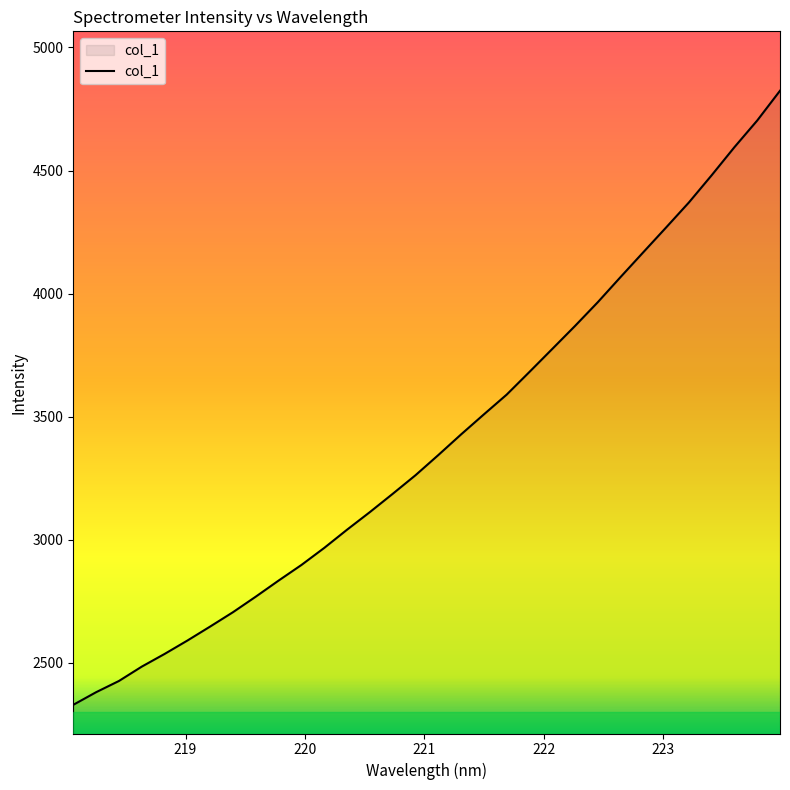

What is the smallest value displayed?

2329.9